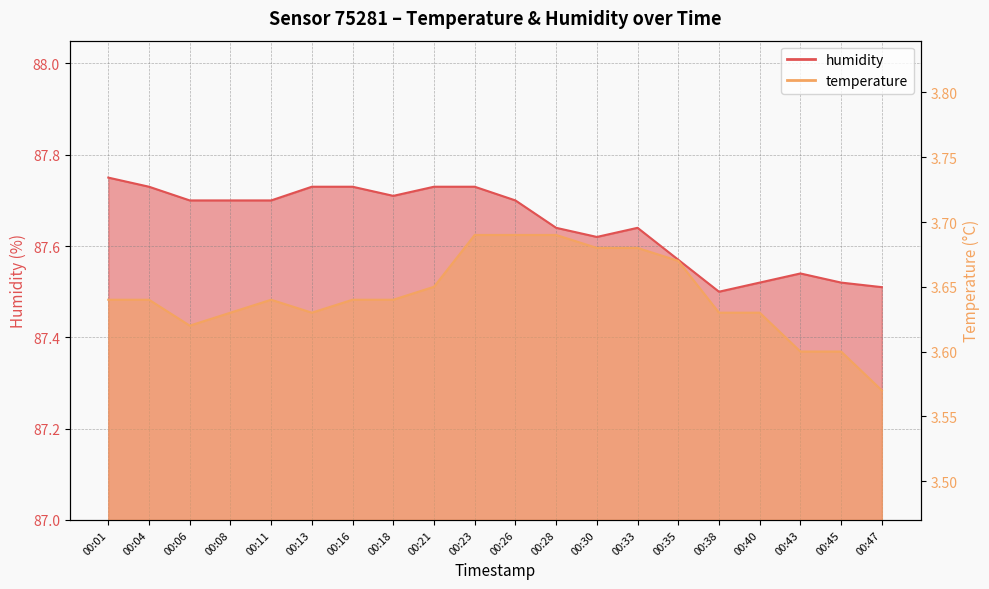

How many interior local valleys does the humidity series have?

3